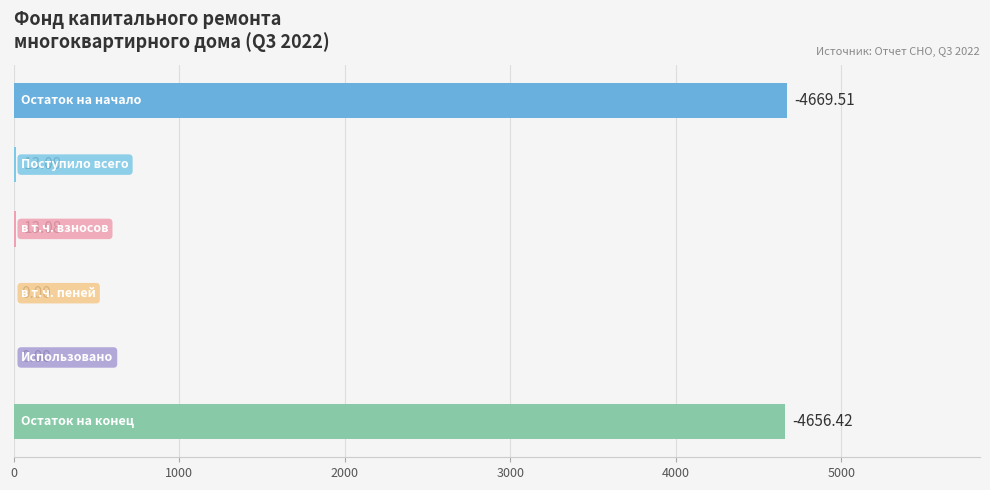

How many data points does each series have?

6